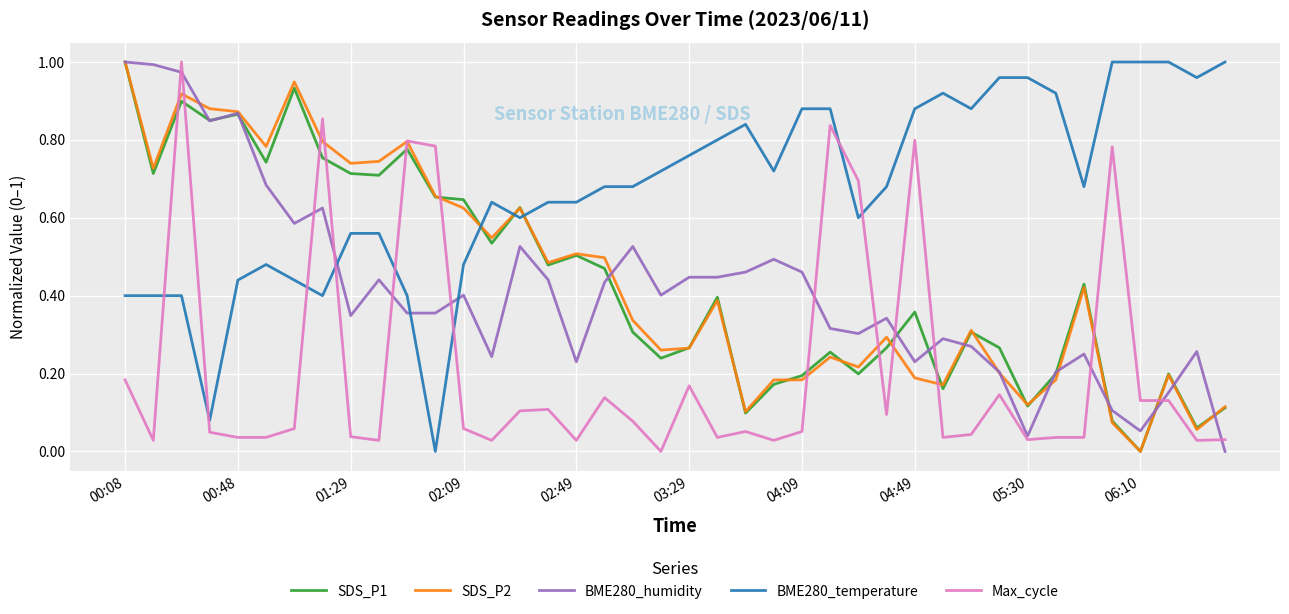

Which series has the largest total across all categories?

BME280_temperature